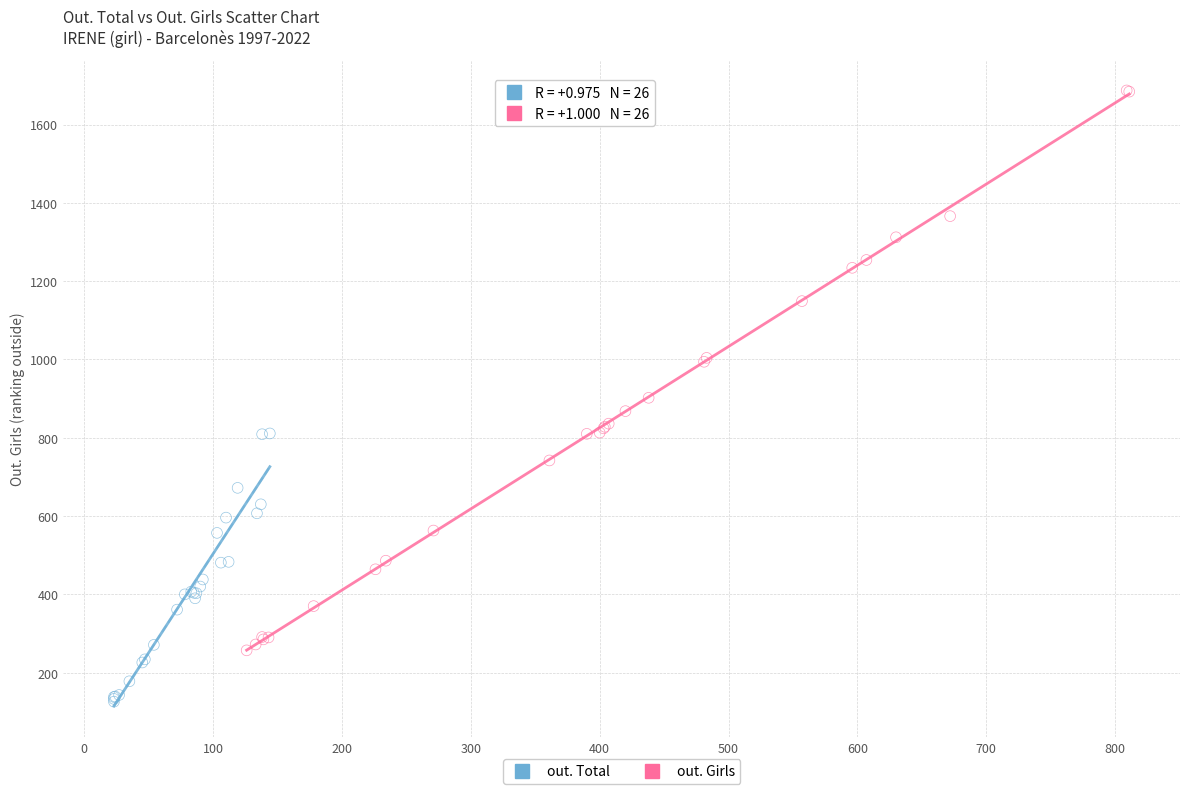

Which series reaches the minimum Y coordinate?

out. Total